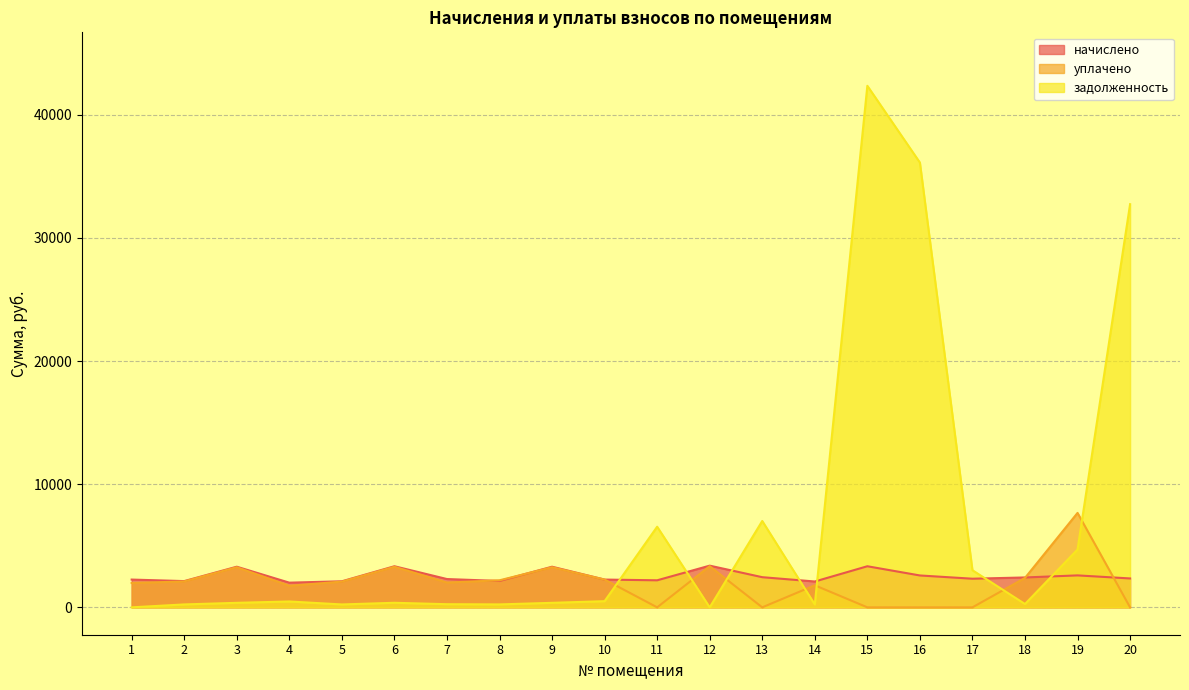

Reading right to left, extract all data points from this chart.

начислено: 20=2346.6	19=2594.2	18=2427.3	17=2325.1	16=2588.8	15=3336.8	14=2099.0	13=2448.8	12=3385.3	11=2195.8	10=2255.0	9=3299.1	8=2142.0	7=2298.2	6=3336.8	5=2115.1	4=2004.5	3=3299.1	2=2131.3	1=2255.0
уплачено: 20=0.0	19=7669.2	18=2388.1	17=0.0	16=0.0	15=0.0	14=1790.4	13=0.0	12=3342.5	11=0.0	10=2257.2	9=3257.4	8=2196.1	7=2013.8	6=3294.7	5=2088.4	4=1753.9	3=3257.4	2=2104.4	1=1976.0
задолженность: 20=32741.4	19=4696.0	18=269.7	17=3014.4	16=36120.7	15=42354.4	14=233.6	13=7011.9	12=0.0	11=6546.3	10=501.1	9=366.6	8=238.0	7=255.3	6=370.8	5=235.0	4=476.3	3=366.6	2=236.8	1=0.0